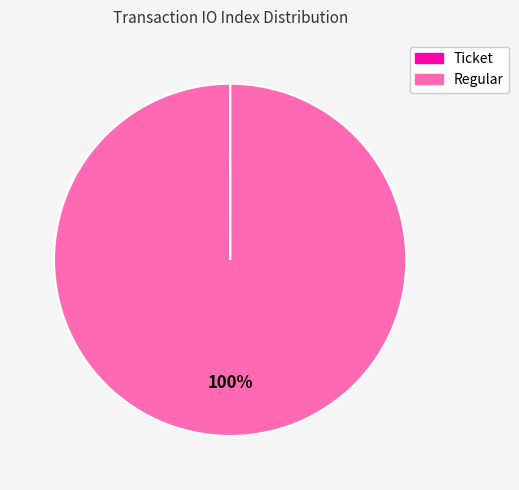

To the nearest percent, what is the average slice percentage?

50%